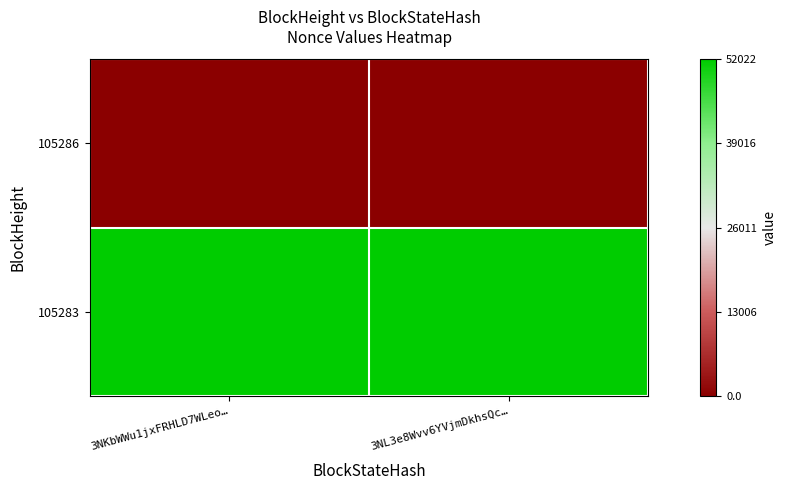

Reading left to right, transcribe all the data shown in this chart.

105286: 3NKbWWu1jxFRHLD7WLeo…=-1	3NL3e8Wvv6YVjmDkhsQc…=-1
105283: 3NKbWWu1jxFRHLD7WLeo…=1	3NL3e8Wvv6YVjmDkhsQc…=1